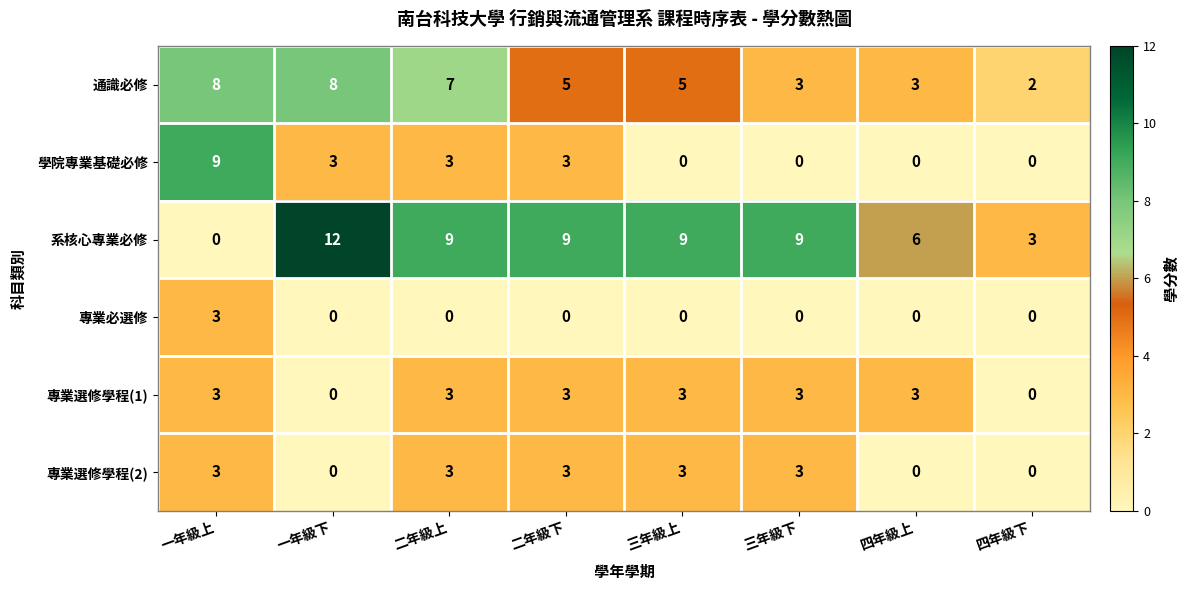

The value of 專業選修學程(2) at 二年級下 is 3. True or false?

True